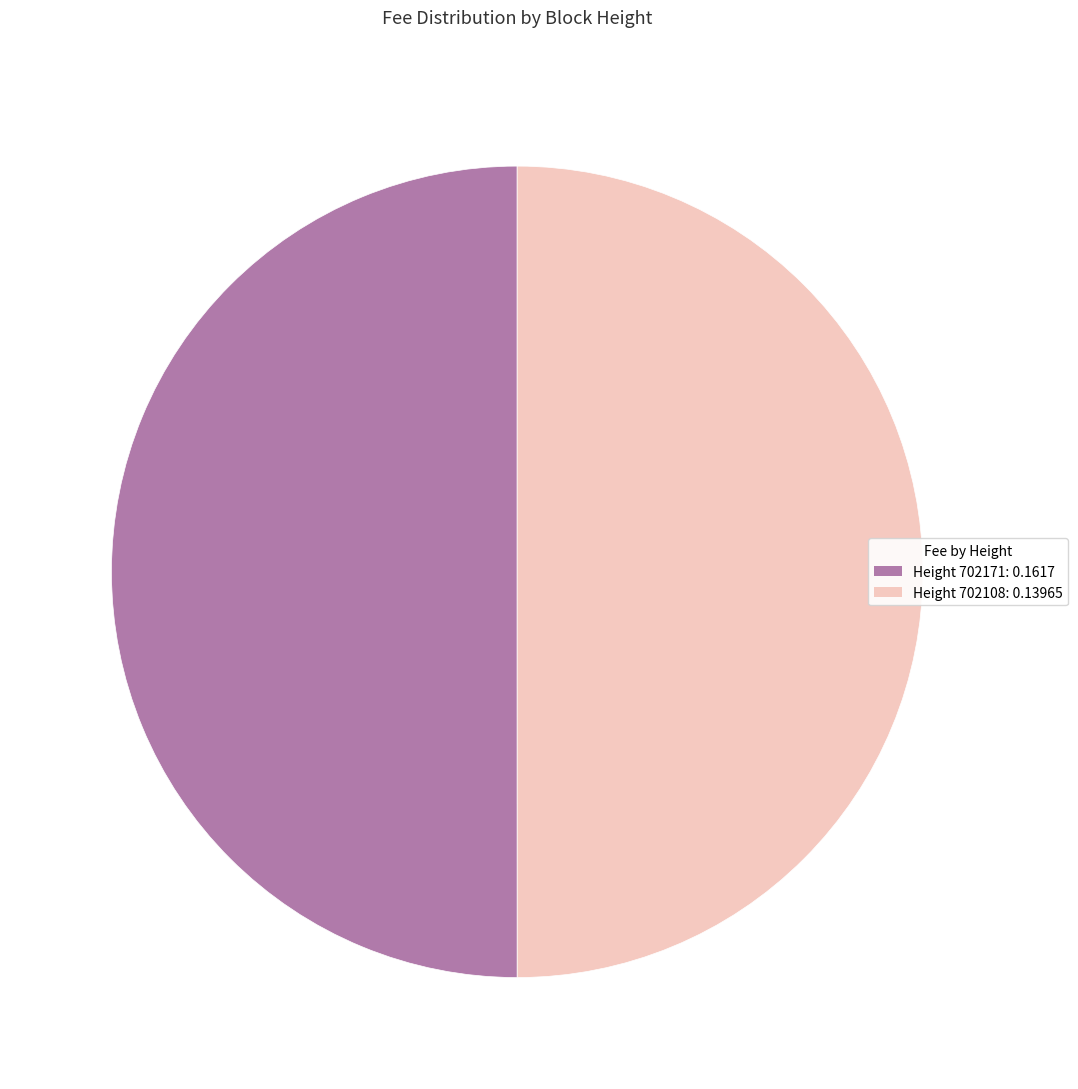

What is the ratio of the value at Height 702108: 0.13965 to the value at Height 702171: 0.1617?

1.0